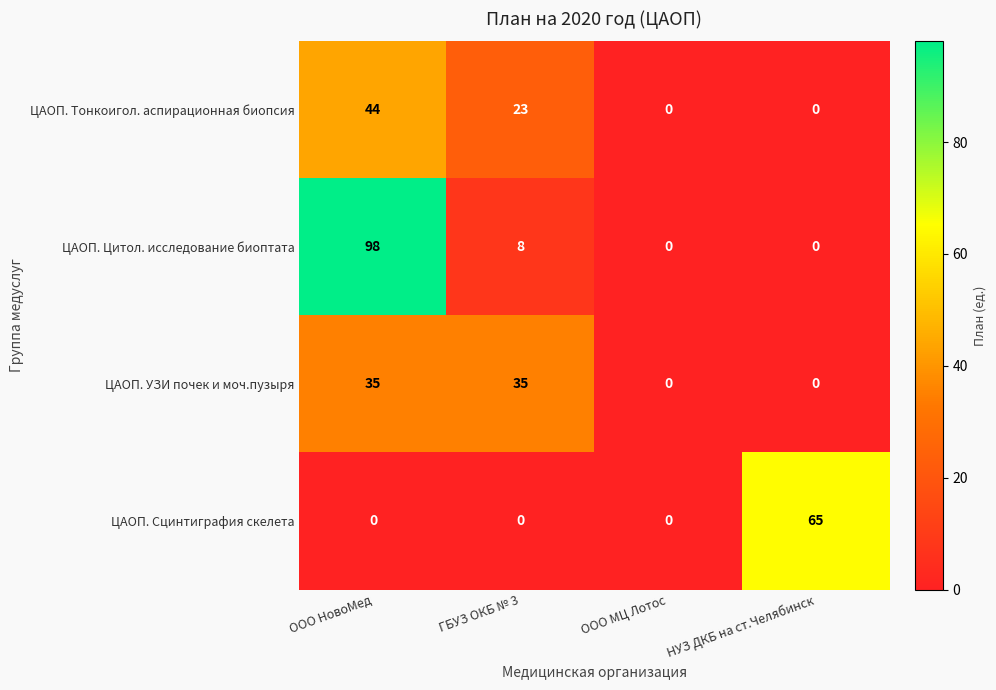

What is the sum of all ЦАОП. УЗИ почек и моч.пузыря values?

70